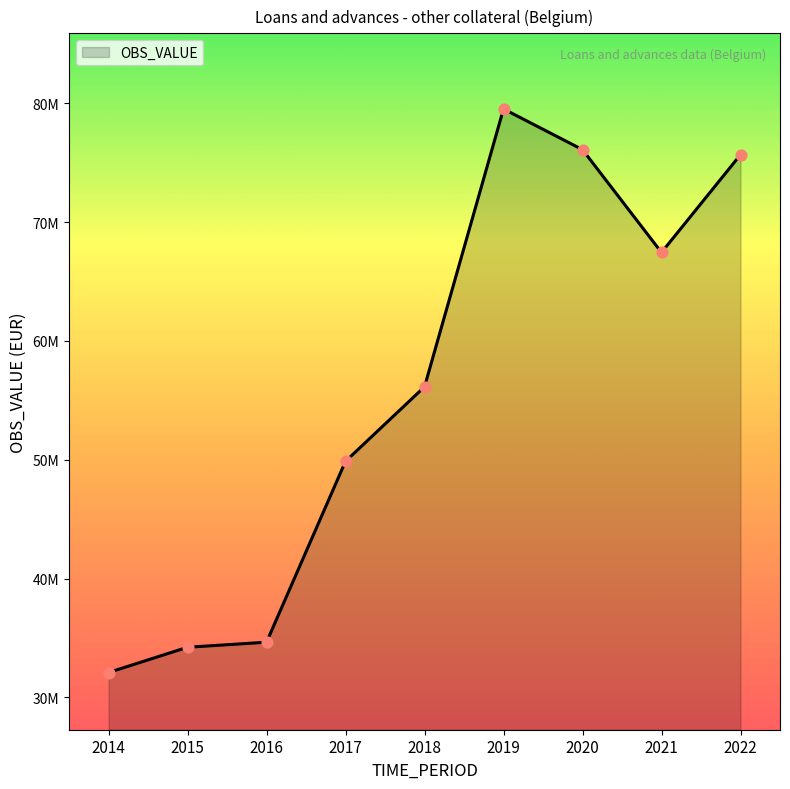

What is the change in value from 2019 to 2020?

-3426498